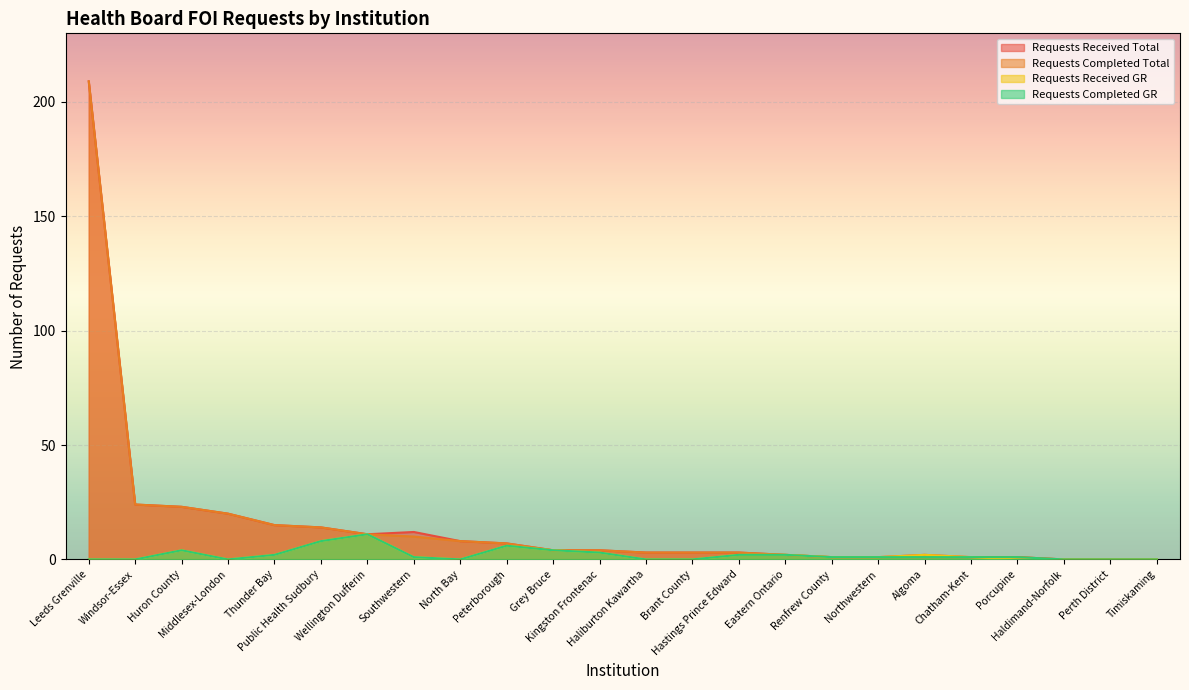

What position from the left is Eastern Ontario?

16